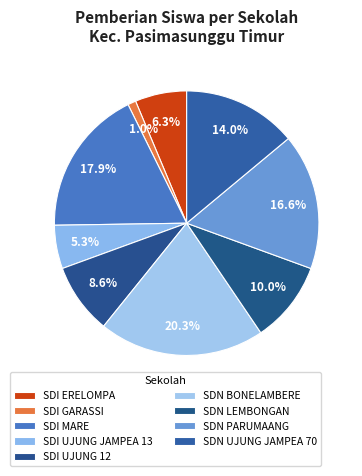

How many segments does this pie chart have?

9